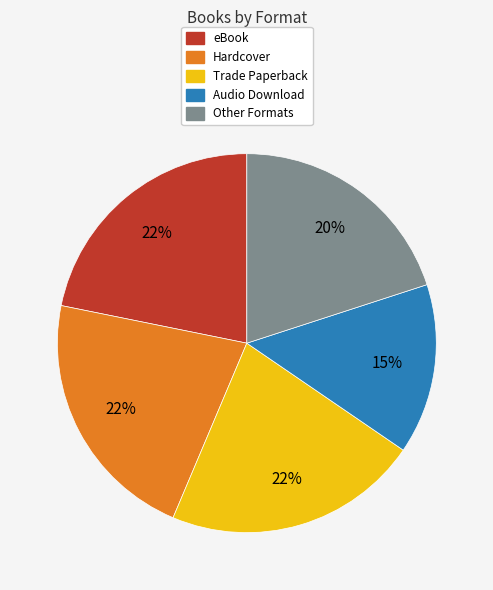

Is there any slice that represents more than half of the pie?

No